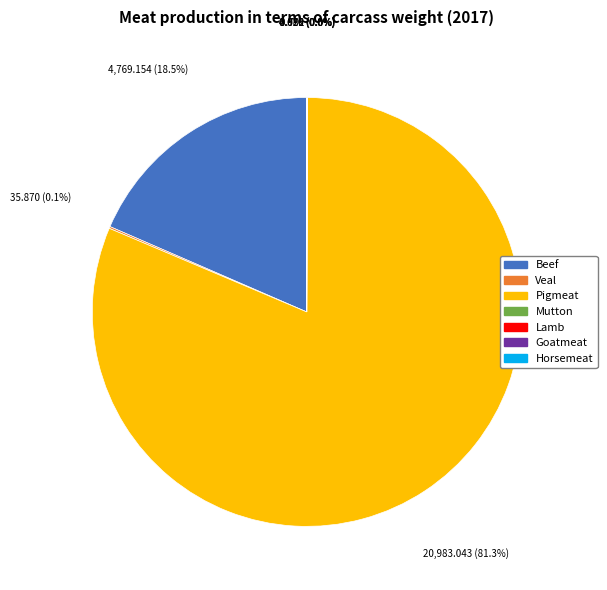

Do Pigmeat and Beef together represent more than half of the pie?

Yes